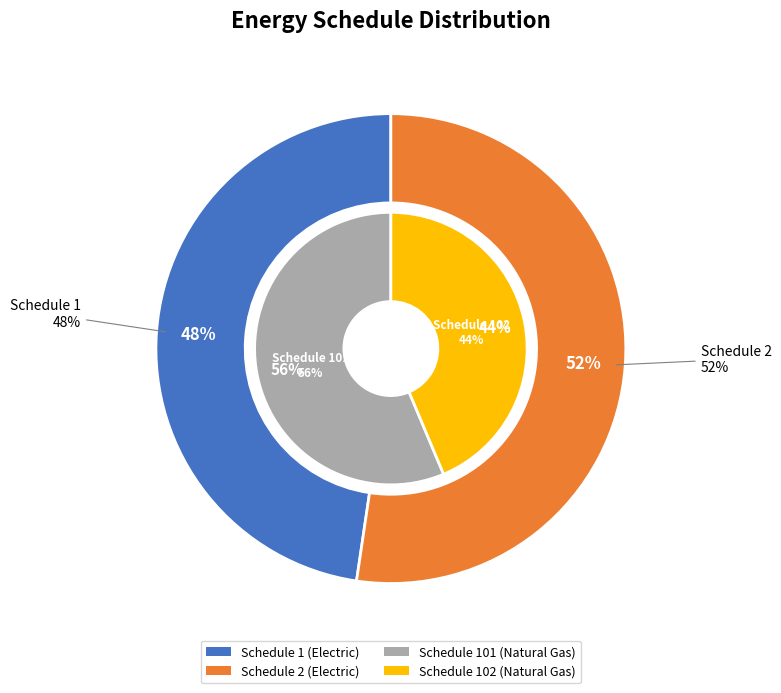

Which category accounts for the majority?

Natural Gas